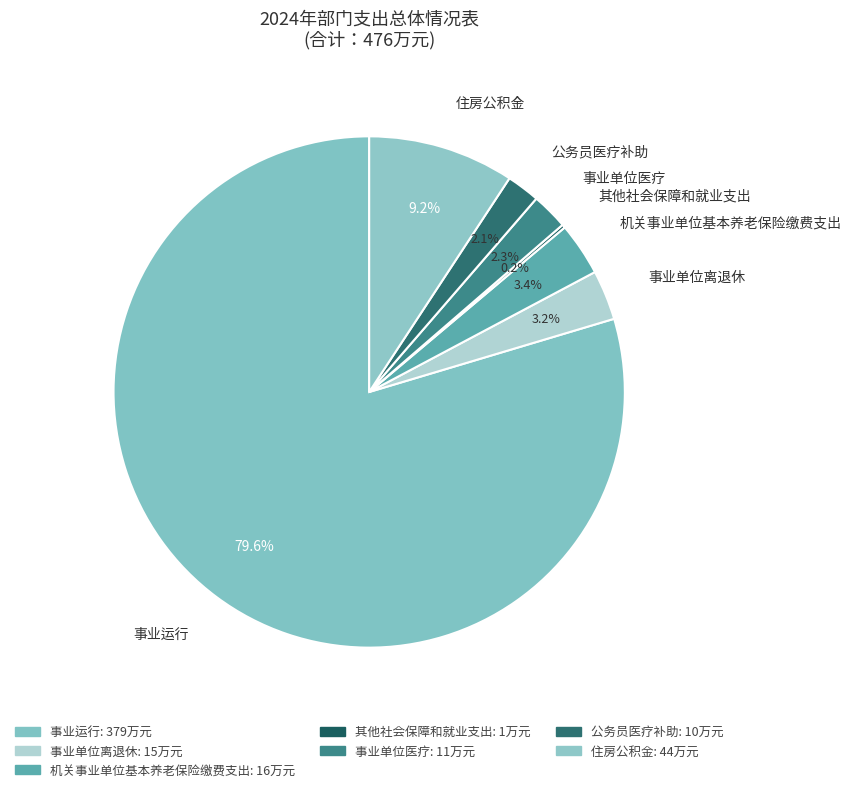

True or false: 其他社会保障和就业支出 accounts for 1% of the total.

False